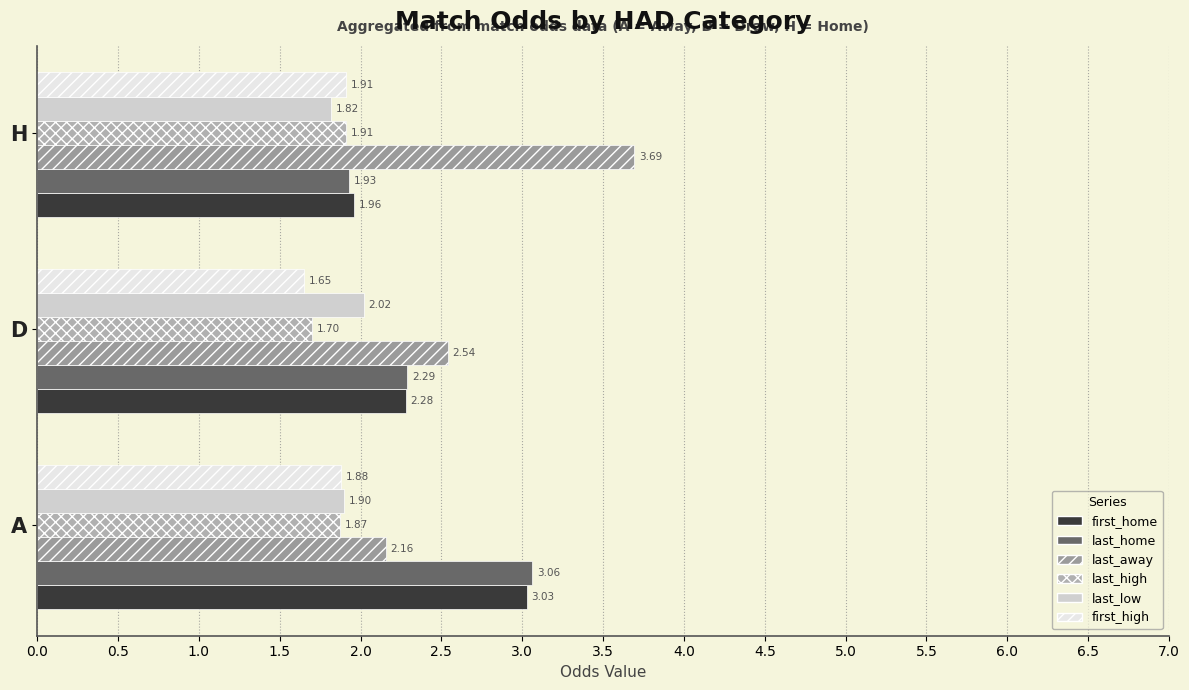

What are all the series names shown in the legend?

first_home, last_home, last_away, last_high, last_low, first_high